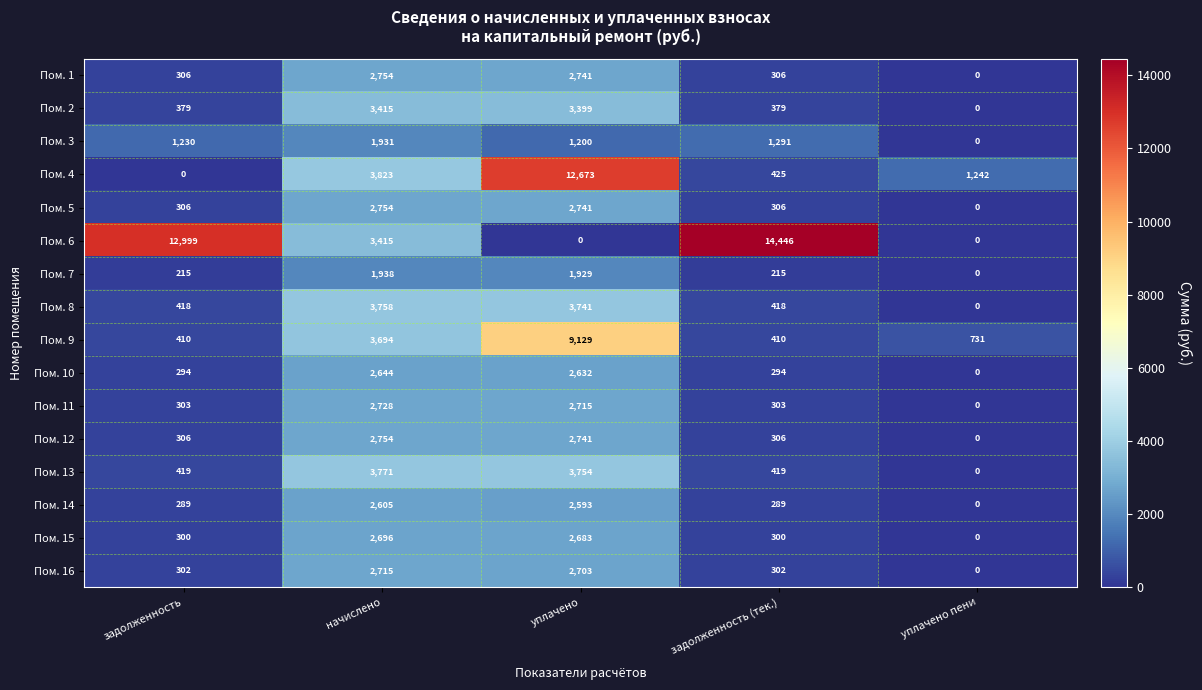

At which label does Пом. 4 first exceed 1242?

начислено